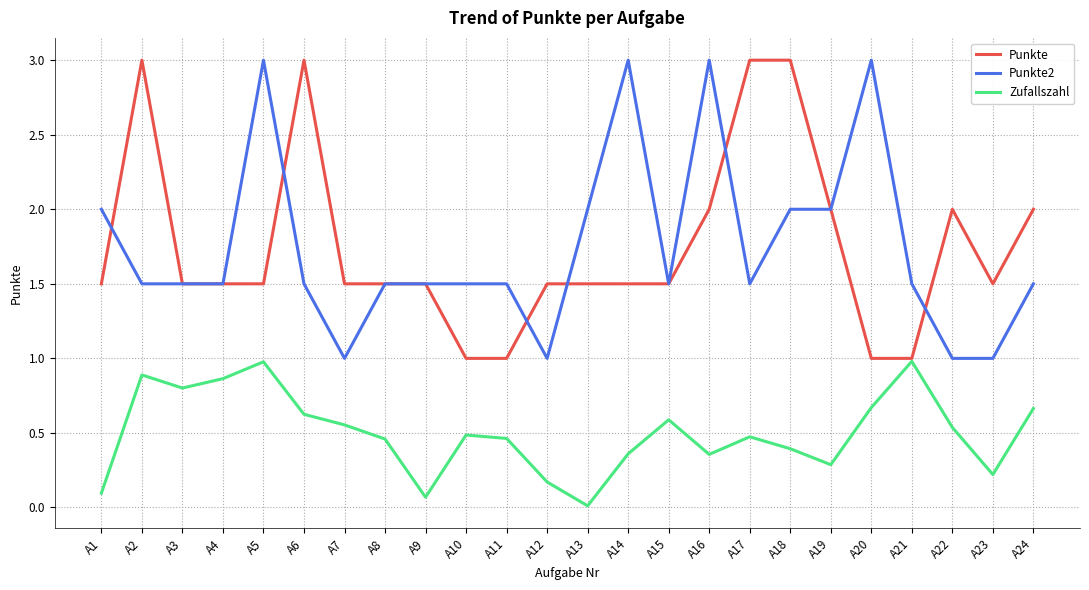

True or false: Zufallszahl has a value of 0.6 at A15.

True